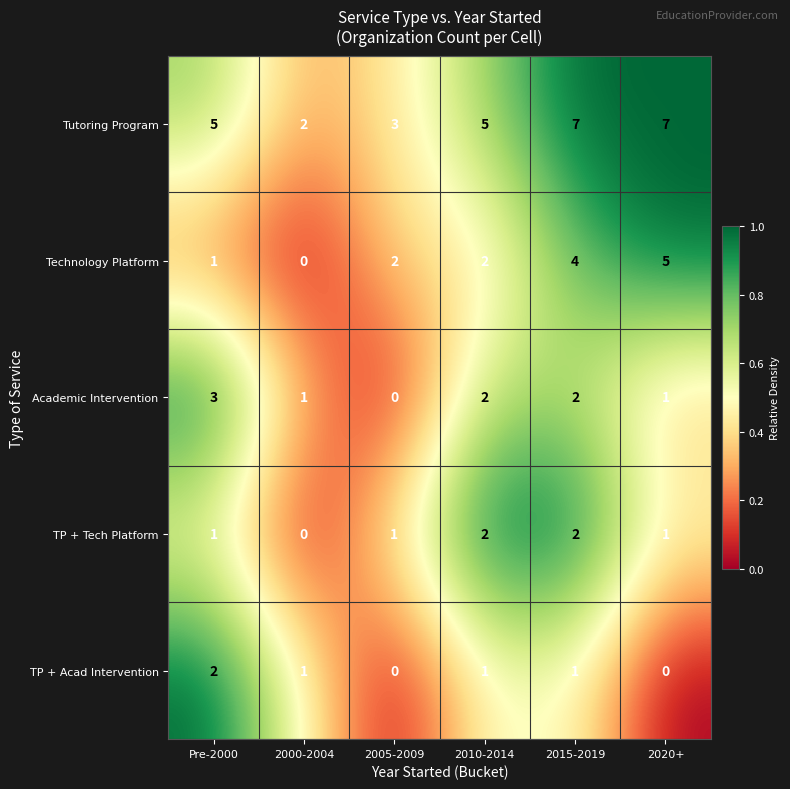

What is the difference between the second highest and second lowest values in the Technology Platform series?

3